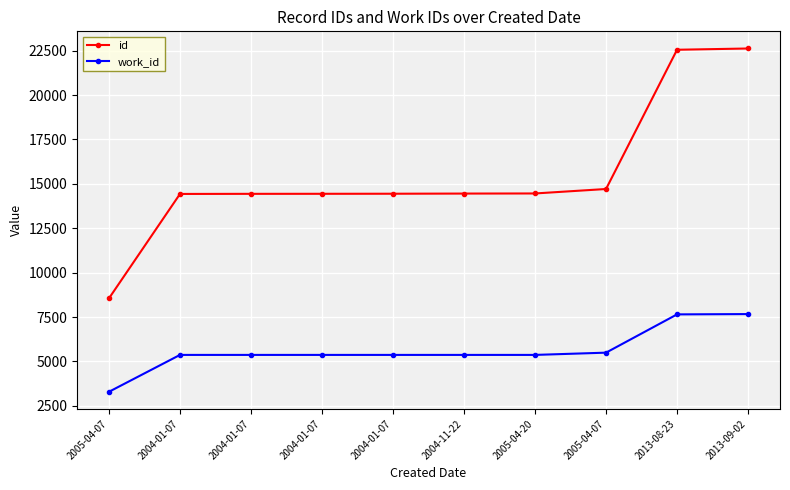

The value of id at 2013-09-02 is 22620. True or false?

True